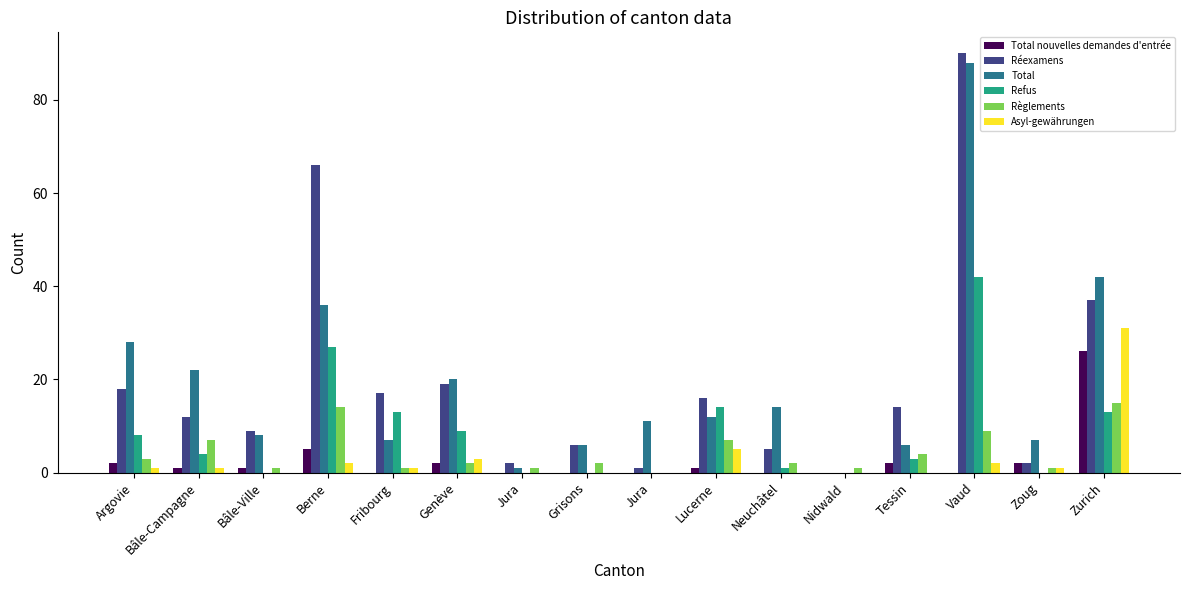

Is the value of Asyl-gewährungen at Lucerne greater than the value of Total at Argovie?

No